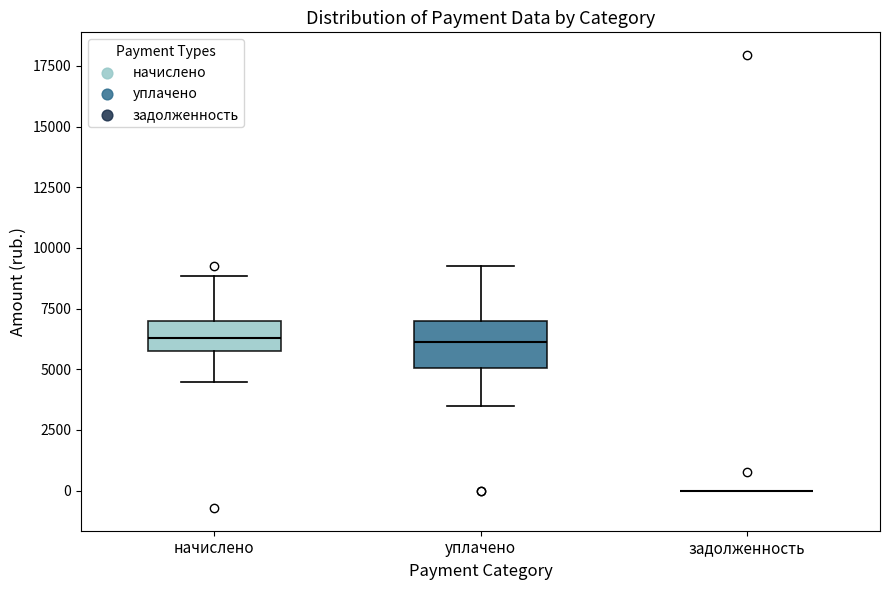

Reading left to right, read every box against the y-axis: the position of its median line, the range the box covers, and the ends of its whiskers. The values are not printed on the chart, so give them approximately, as read against the axis.

начислено: median 6500, box 5500 to 7000, whiskers 4500 to 9000
уплачено: median 6000, box 5000 to 7000, whiskers 3500 to 9500
задолженность: box collapsed to a line at 0, whiskers 0 to 0